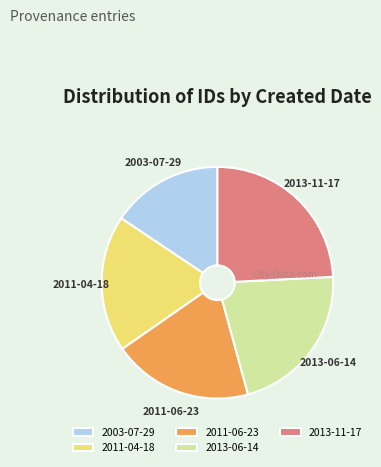

Is it true that 2011-04-18 is 19% of the pie?

True